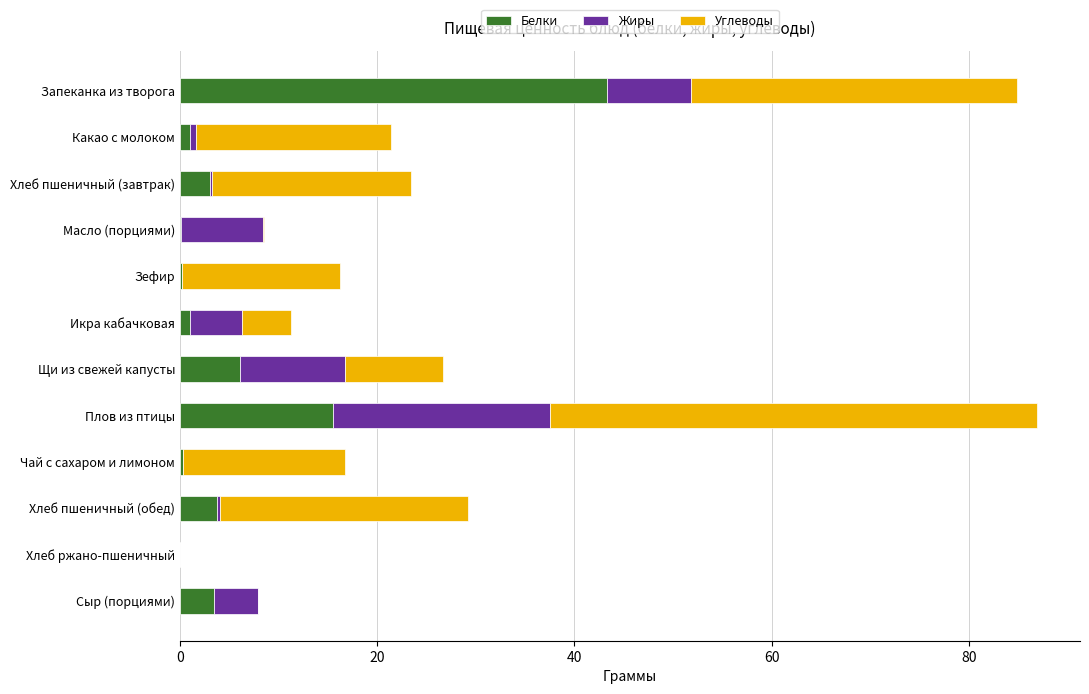

What is the maximum value for Белки?

43.3